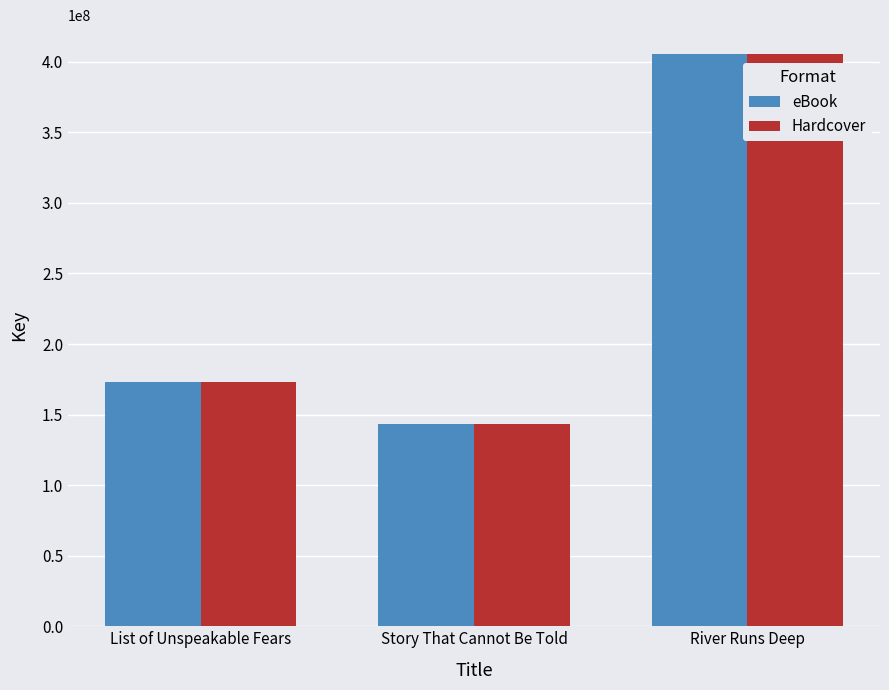

At which label is Hardcover closest to 274675685?

List of Unspeakable Fears